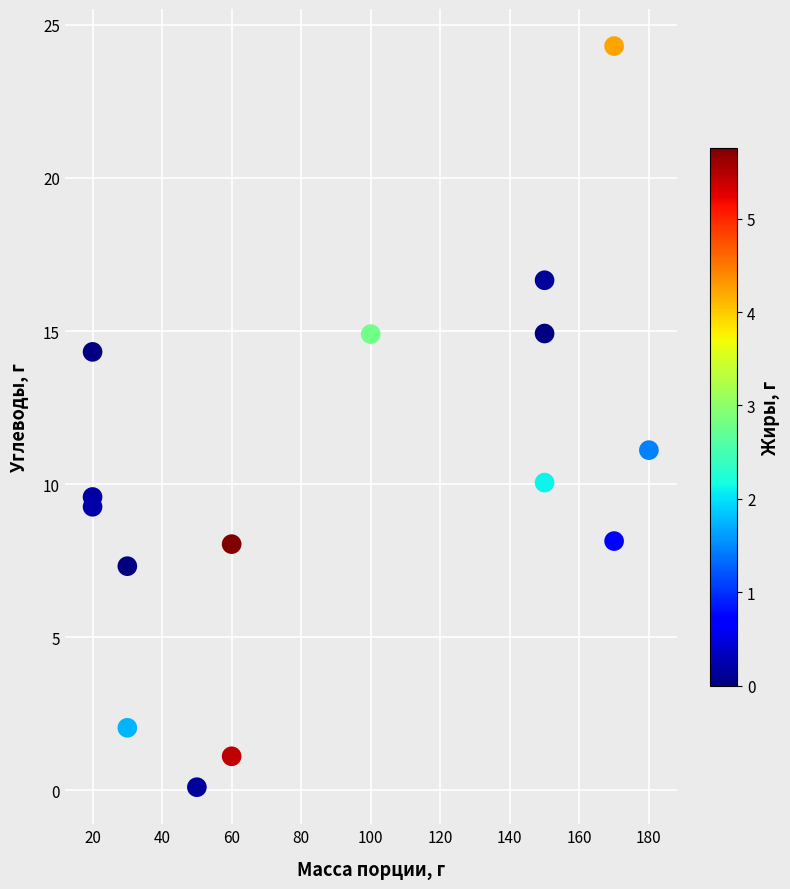

What Y value in the scatter plot is closest to 12?

11.1